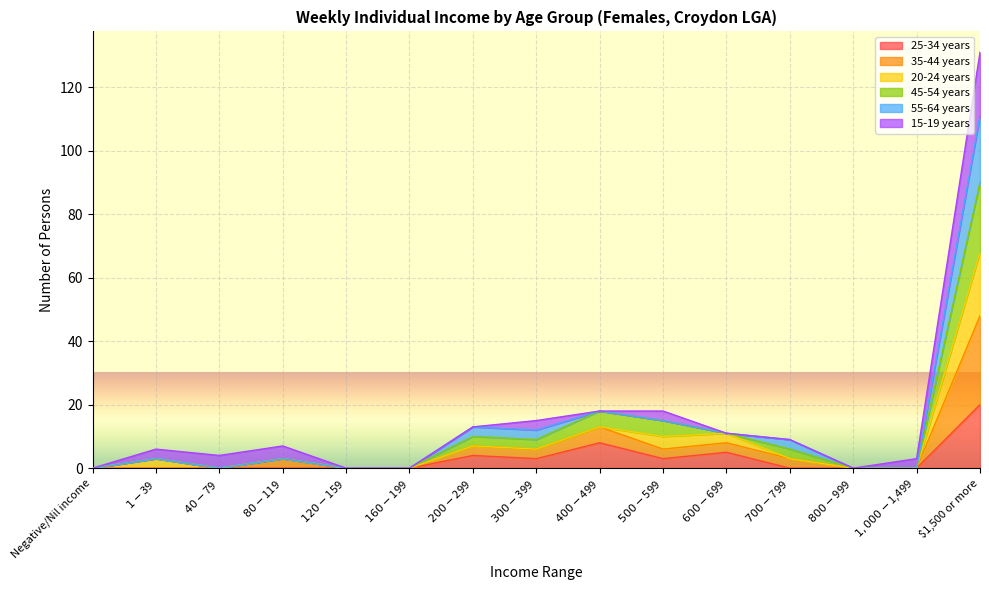

At which label does 45-54 years reach its minimum?

Negative/Nil income